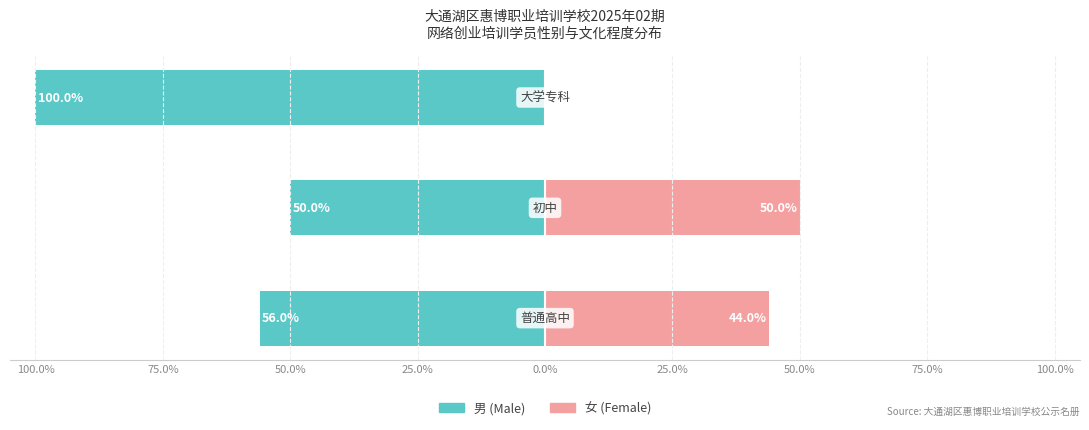

The 女 (Female) series shows -26.2 at 50.0%. True or false?

False